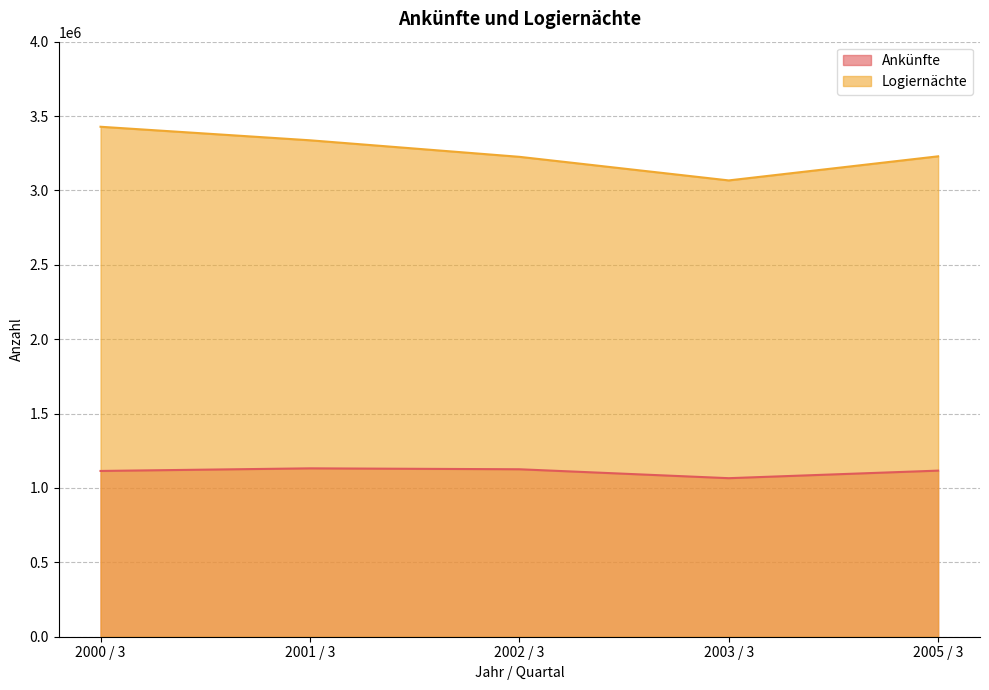

Reading right to left, transcribe all the data shown in this chart.

Ankünfte: 2005 / 3=1116483	2003 / 3=1065689	2002 / 3=1125676	2001 / 3=1131841	2000 / 3=1114300
Logiernächte: 2005 / 3=3229309	2003 / 3=3067349	2002 / 3=3225950	2001 / 3=3337046	2000 / 3=3428003